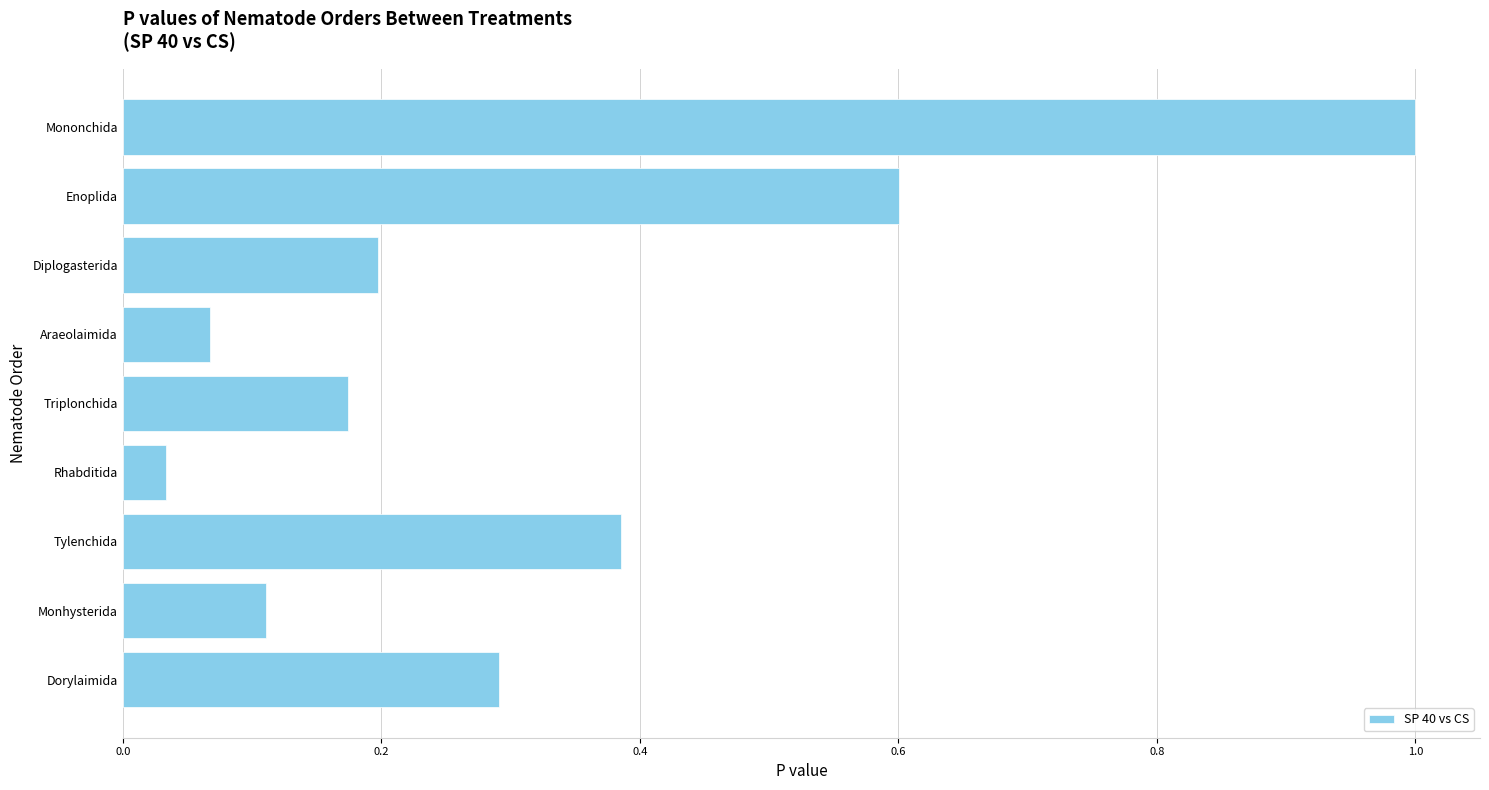

What is the sum of all values?

2.9